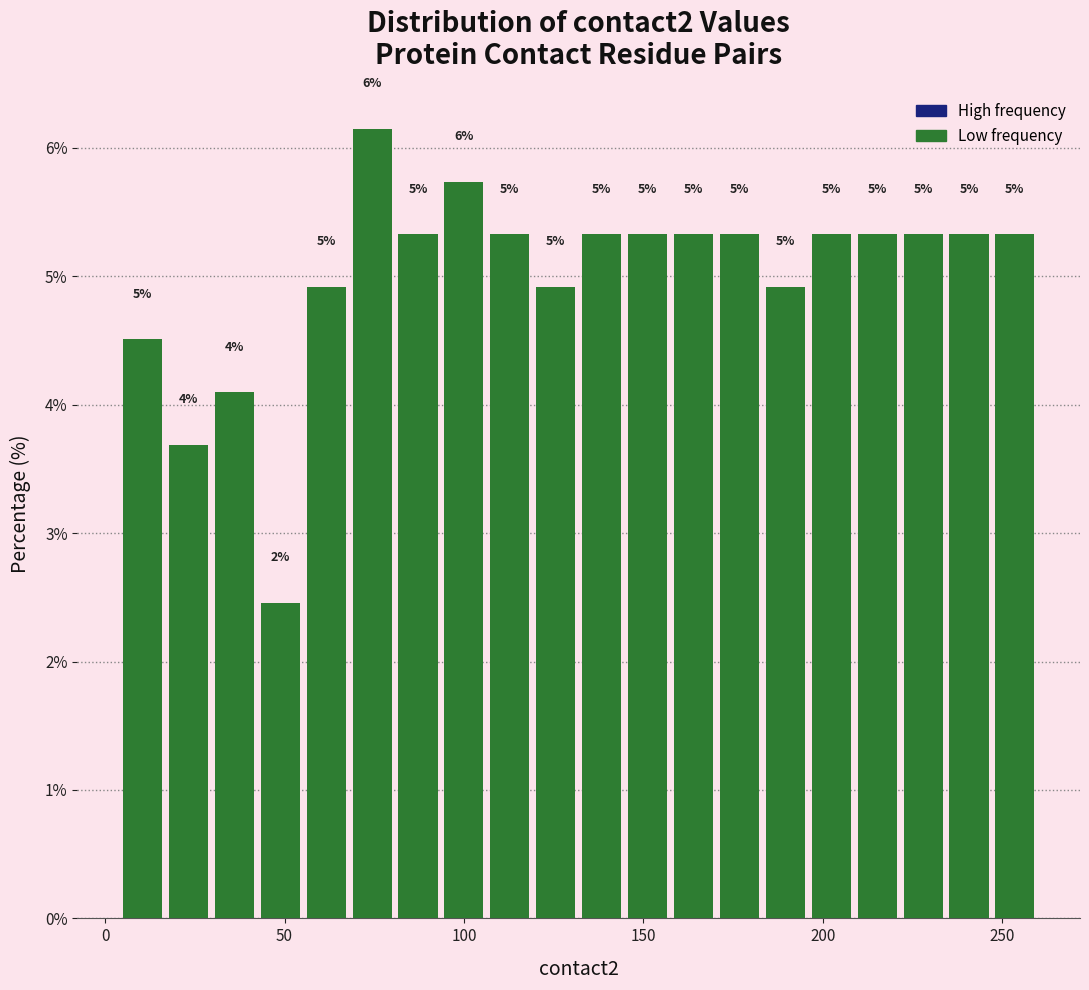

Read against the x-axis, roughly where is the centre of the tallest bar?

75